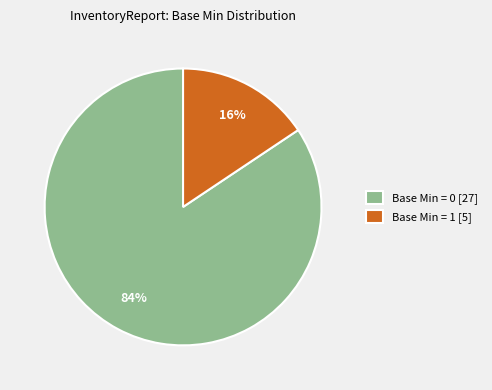

True or false: Base Min = 0 [27] accounts for 84% of the total.

True